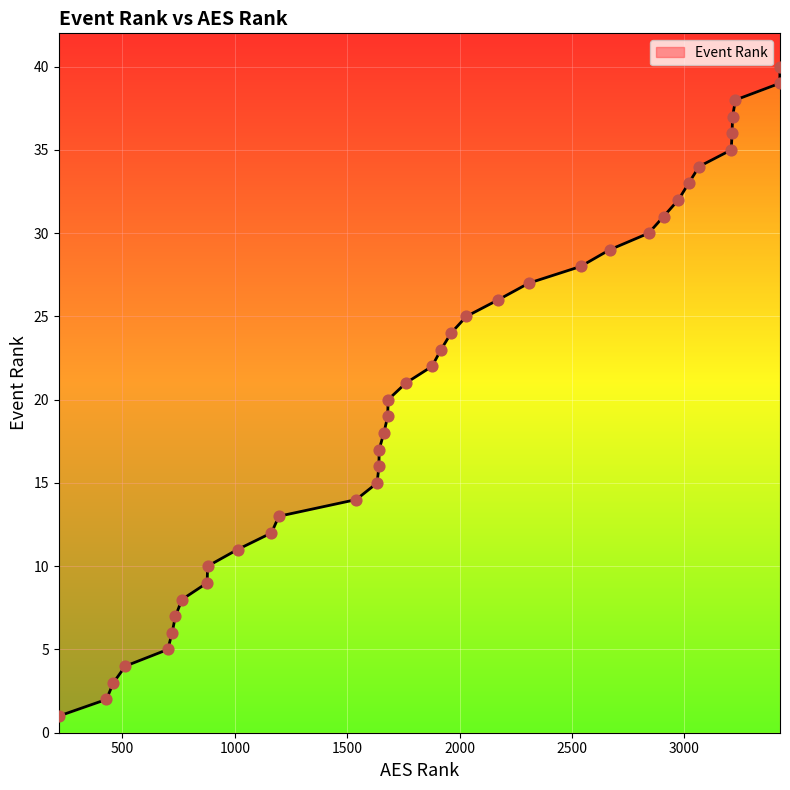

What is the change in value from 460 to 721?

+3